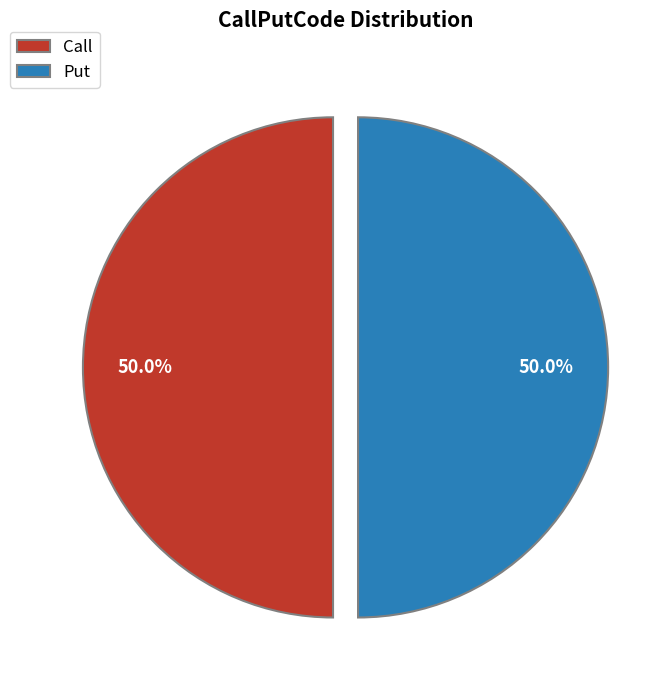

Approximately how many times larger is the value at Call compared to Put?

1.0